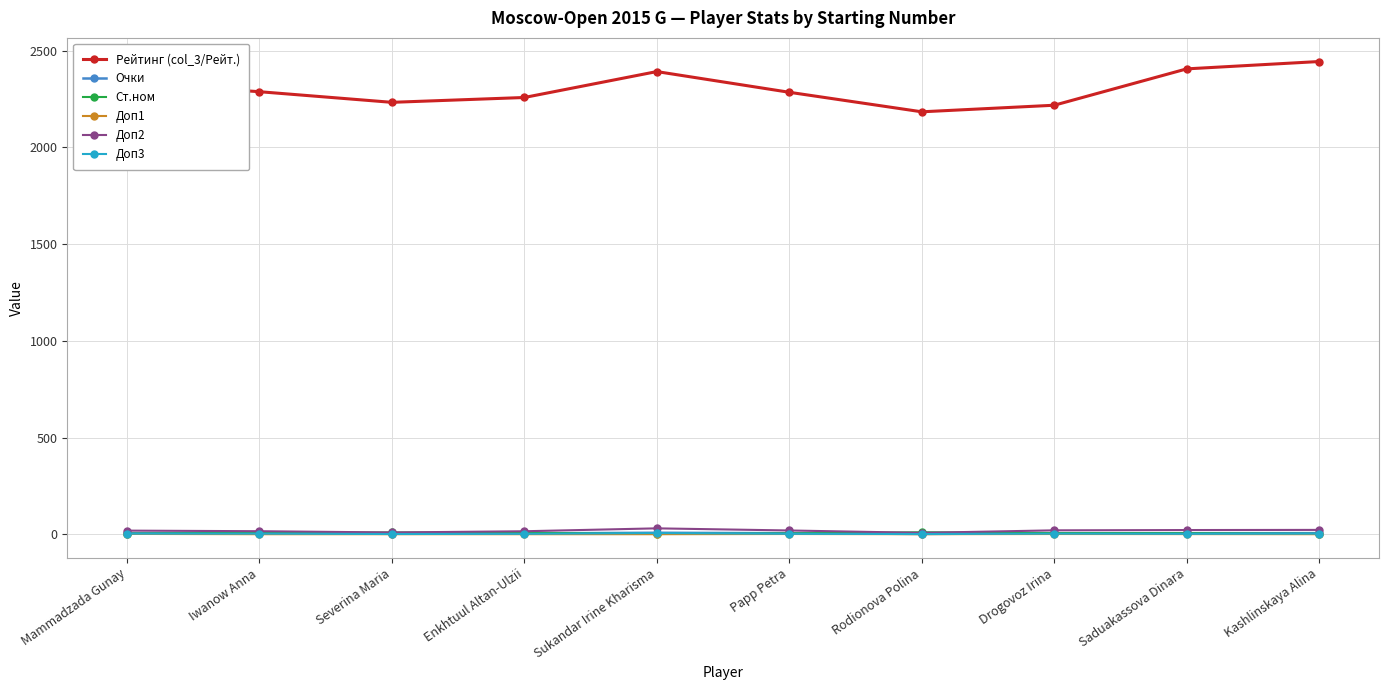

True or false: Очки and Рейтинг (col_3/Рейт.) intersect in this chart.

False